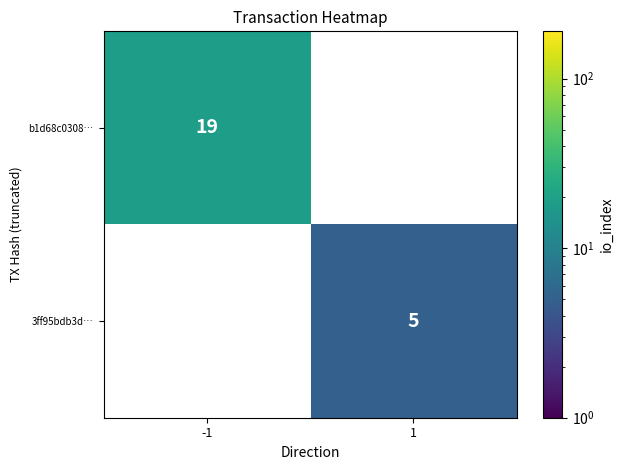

True or false: 3ff95bdb3d… has a value of 5 at 1.

True